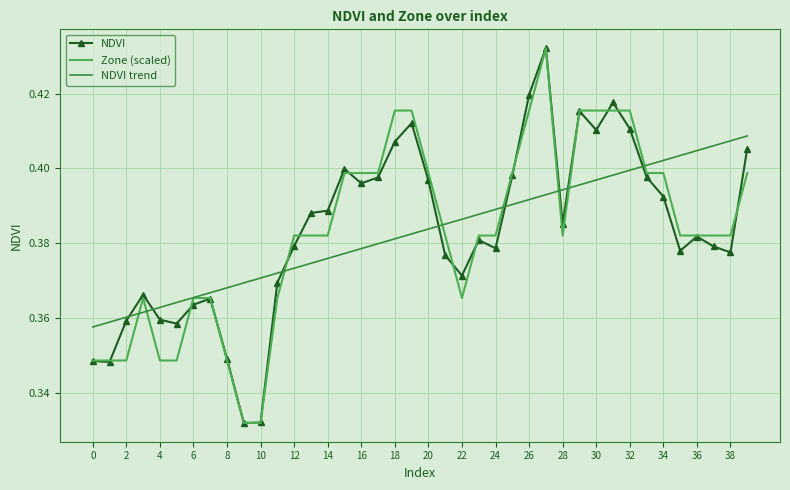

What are all the series names shown in the legend?

NDVI, Zone (scaled), NDVI trend